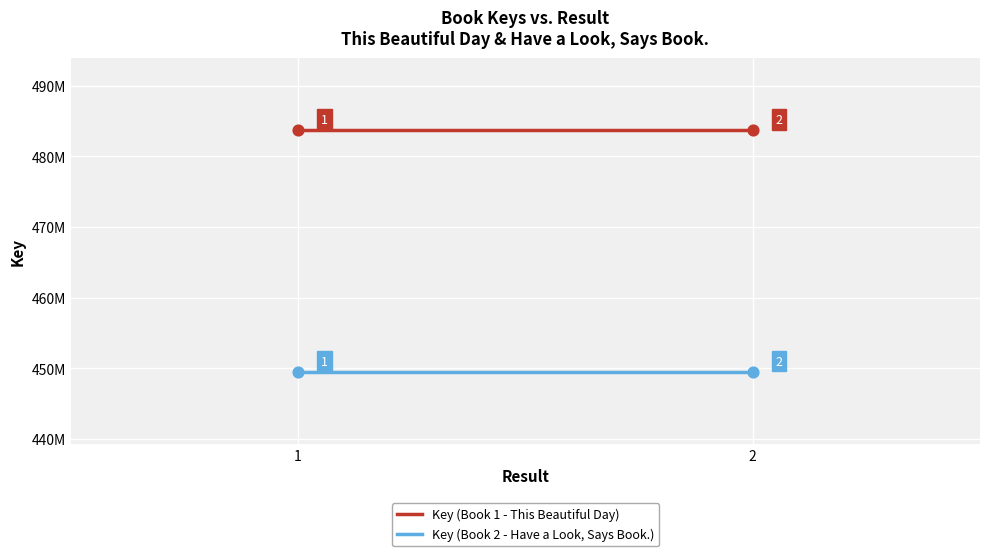

What are all the series names shown in the legend?

Key (Book 1 - This Beautiful Day), Key (Book 2 - Have a Look, Says Book.)